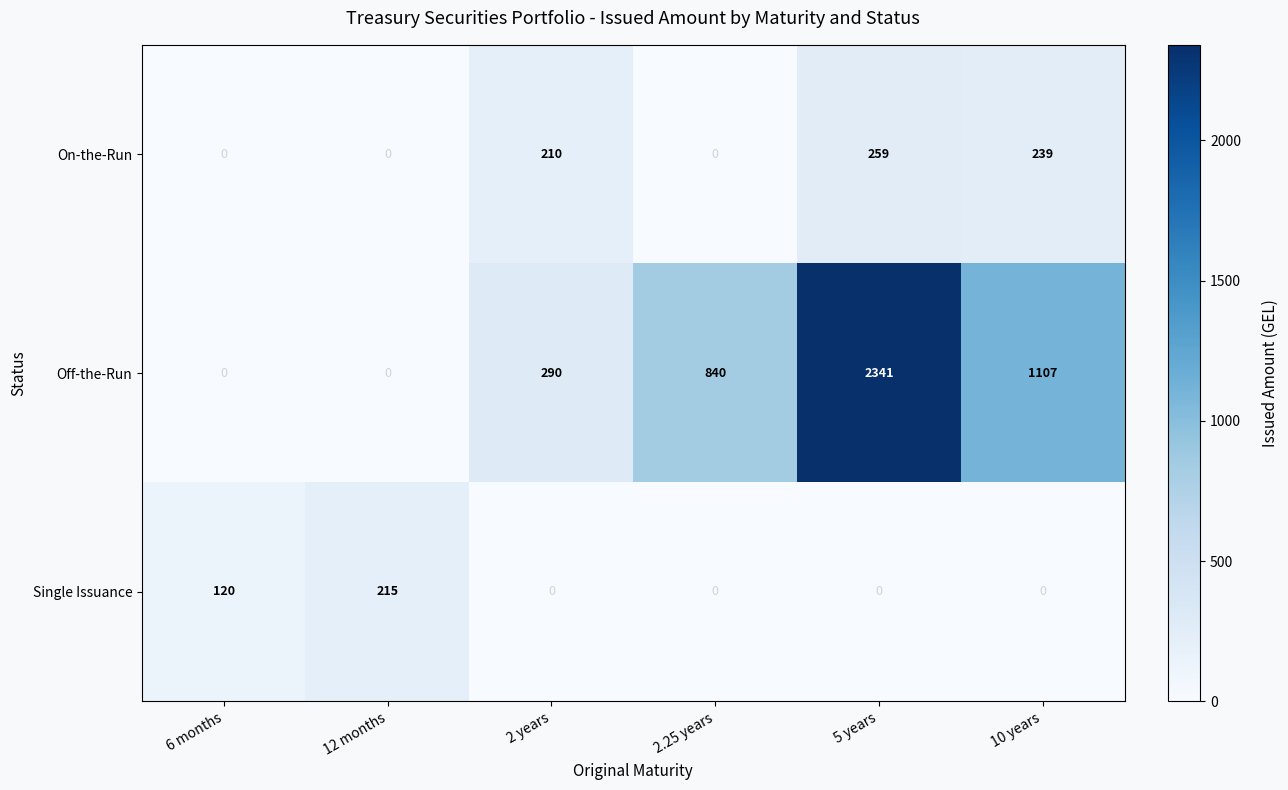

What is the difference between the Single Issuance values at 12 months and 2.25 years?

215